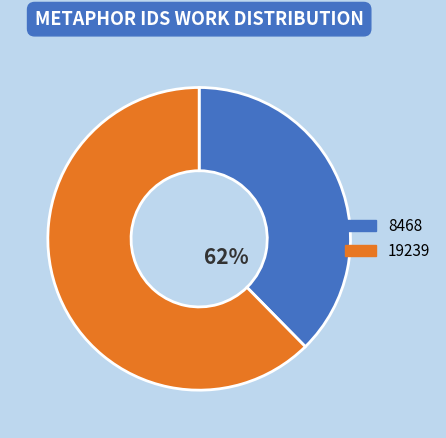

Combined, what portion of the pie is 8468 and 19239?

100.0%